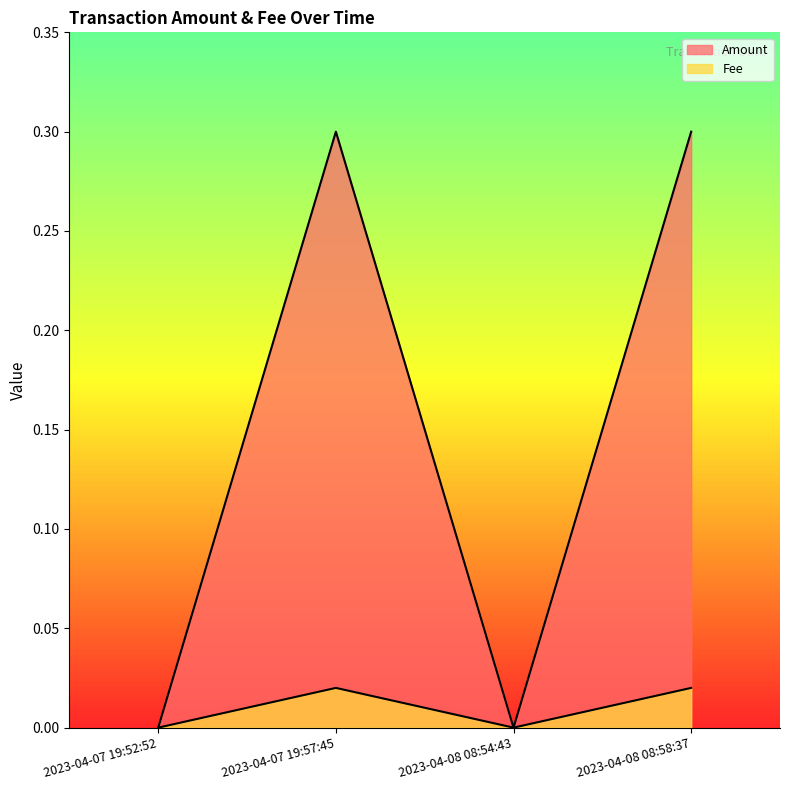

Which series has the largest total across all categories?

Amount